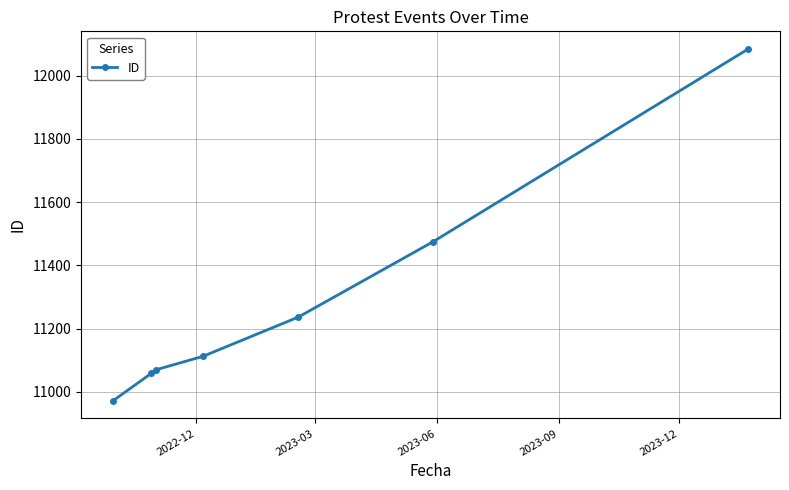

What is the maximum value shown in the chart?

12085